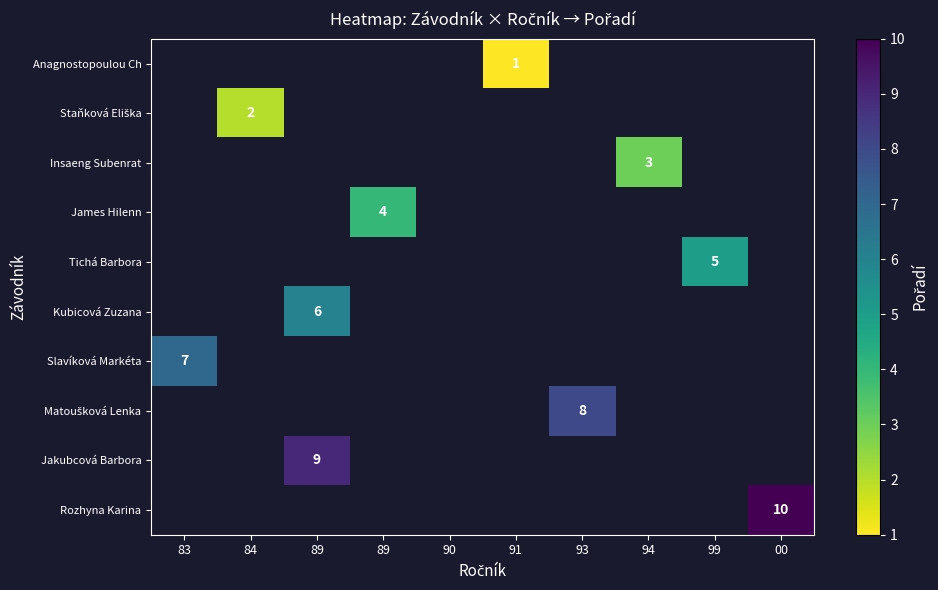

Which label corresponds to the largest value in the chart?

00